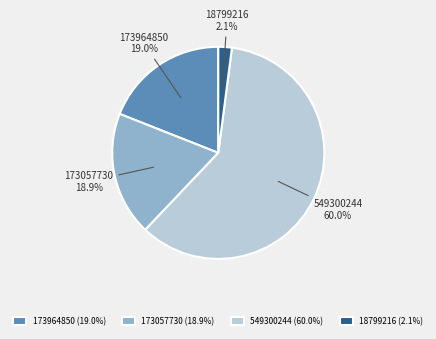

What is the ratio of the value at 173057730 to the value at 173964850?

1.0